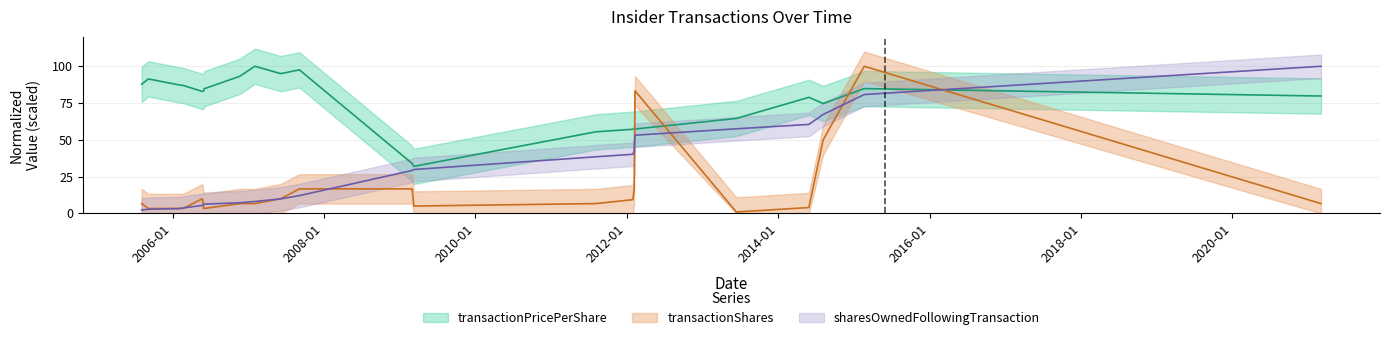

In transactionShares, how many points are higher than both neighbors (excluding endpoints)?

3